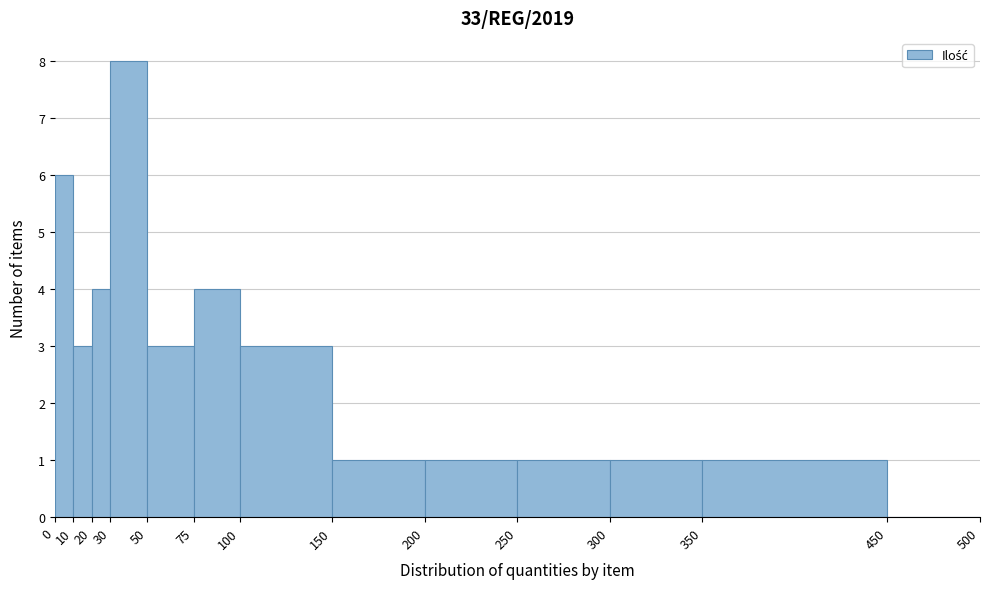

Reading left to right, list every bar in this chart as the range it spans on the x-axis followed by its height. The values are not printed on the chart, so give them approximately, as read against the axis.

0 to 10: 6
10 to 20: 3
20 to 30: 4
30 to 50: 8
50 to 75: 3
75 to 100: 4
100 to 150: 3
150 to 200: 1
200 to 250: 1
250 to 300: 1
300 to 350: 1
350 to 450: 1
450 to 500: 0